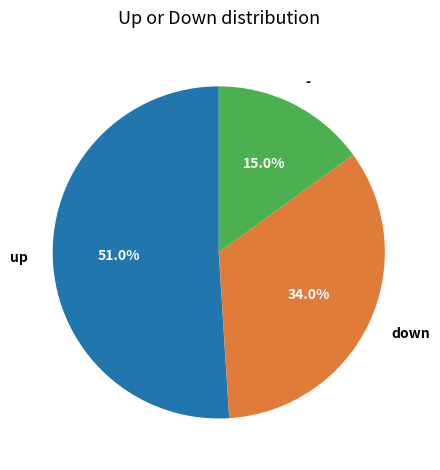

Combined, what portion of the pie is up and down?

85.0%